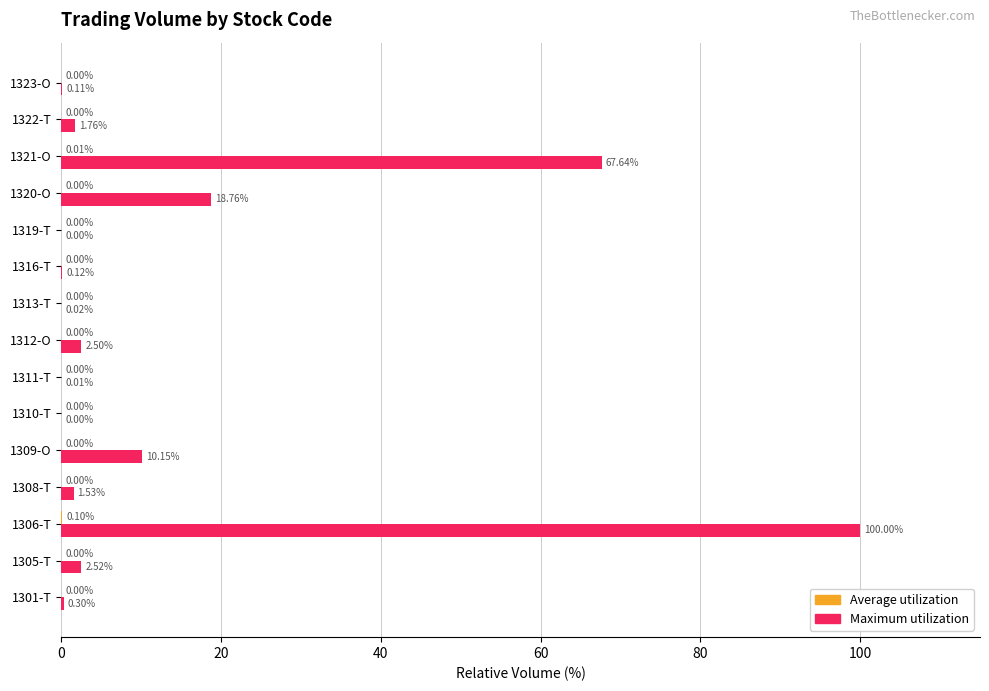

At which category does the chart reach its peak across all series?

1306-T